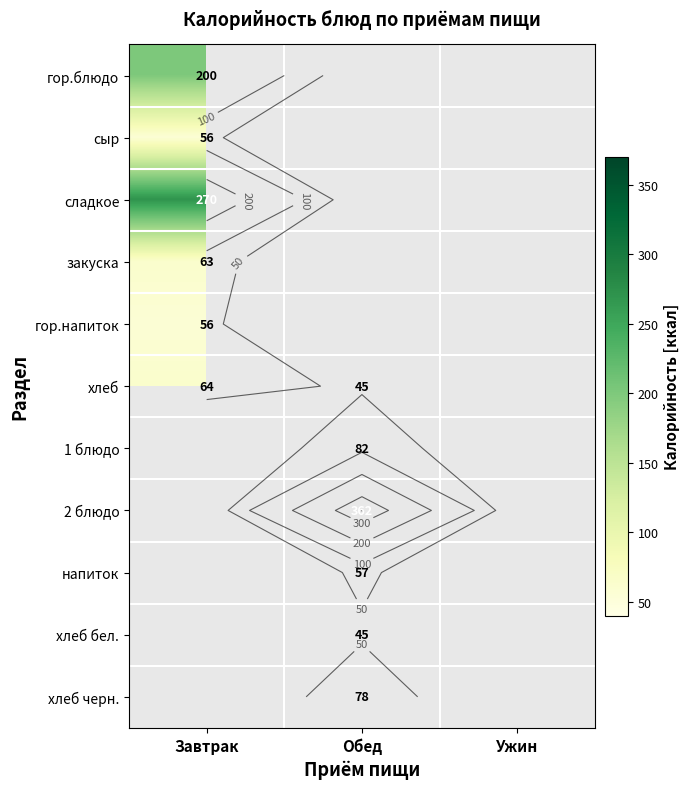

Which category has the highest value in the сыр series?

Завтрак